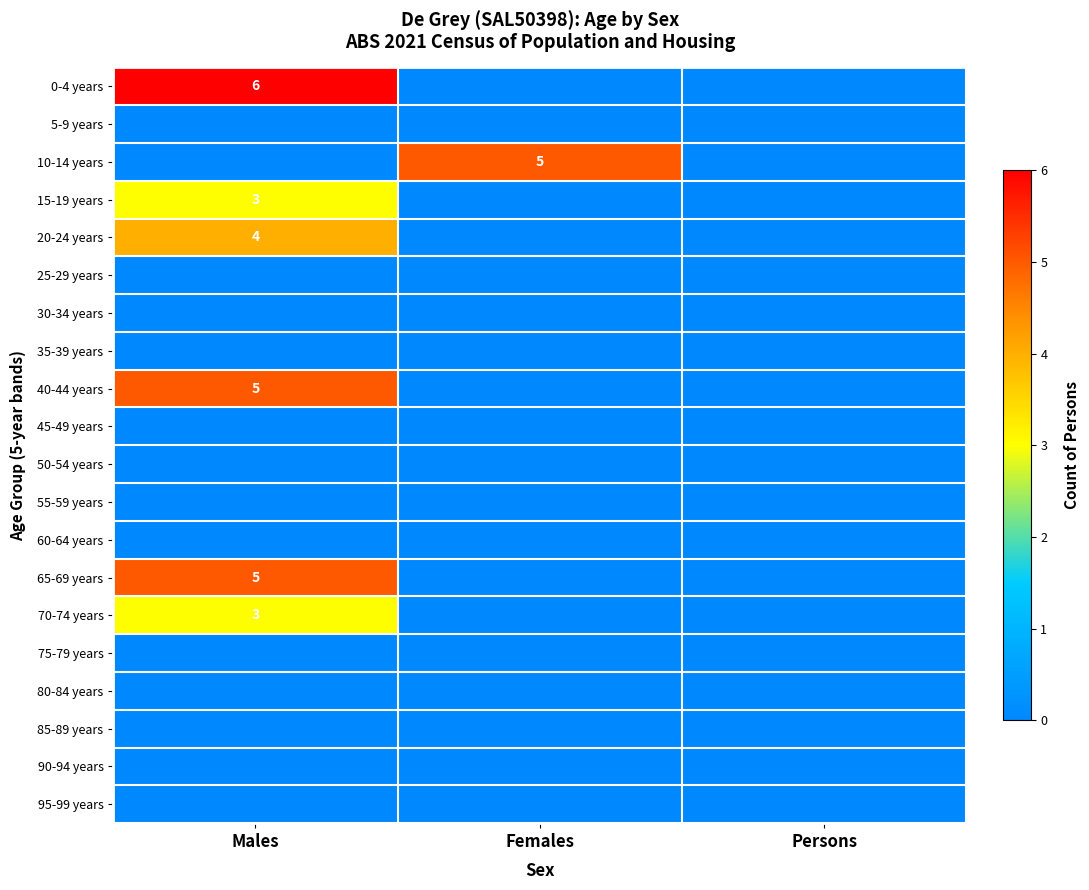

True or false: 15-19 years has a value of 3 at Males.

True